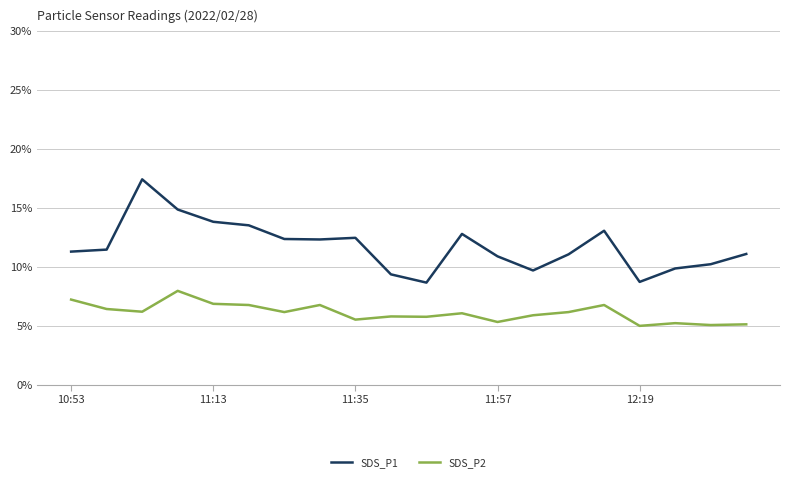

Rank the series by their maximum value, from lowest to highest.

SDS_P2, SDS_P1